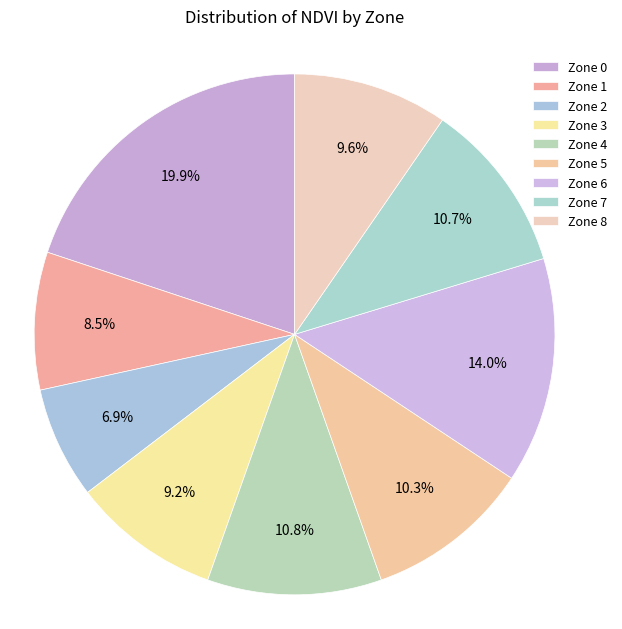

Which category has the biggest portion of the pie?

Zone 0